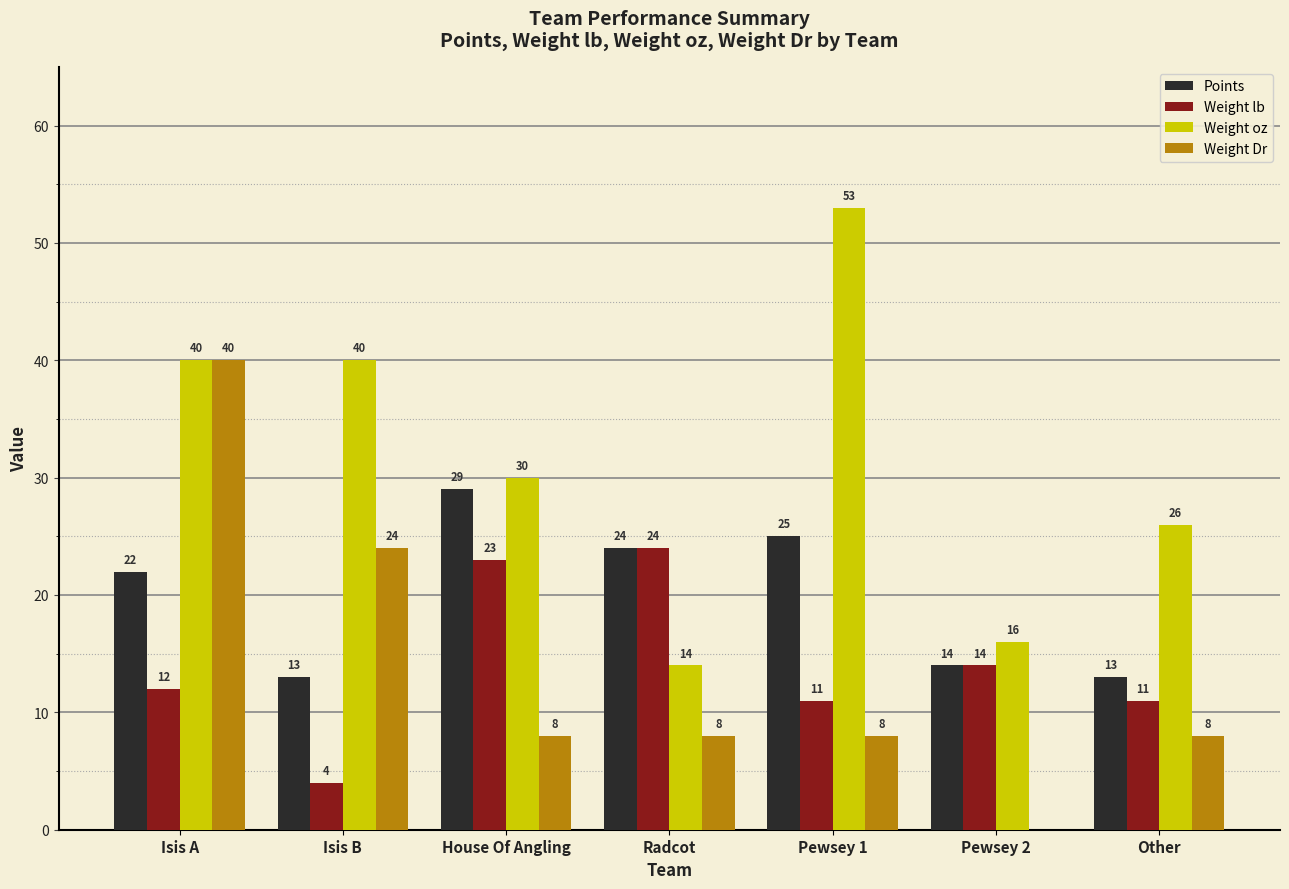

How many series are shown in this chart?

4